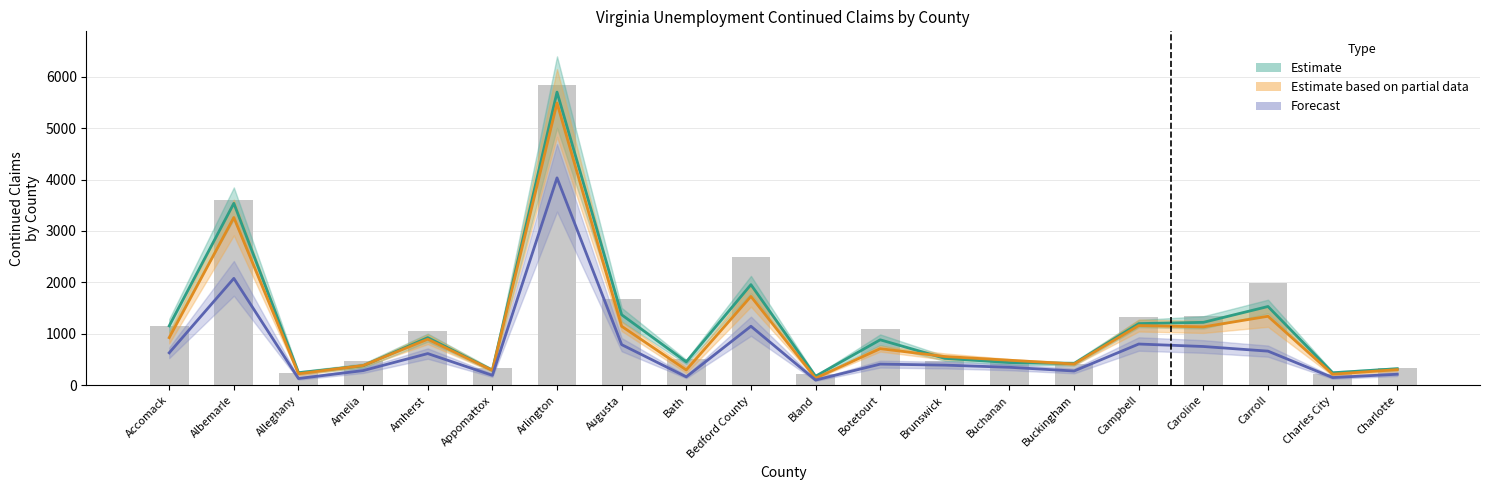

What is the label of the 9th bar from the left?

Bath